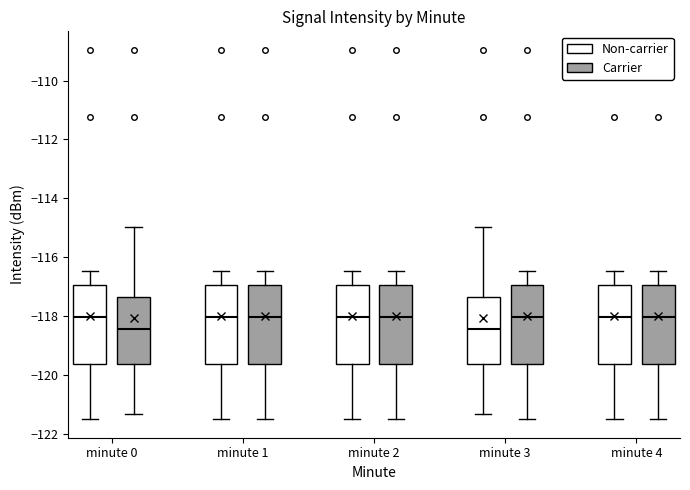

Where does the lower whisker of the box for minute 0 (Non-carrier) end on the y-axis? The values are not printed on the chart, so give them approximately, as read against the axis.

-121.6